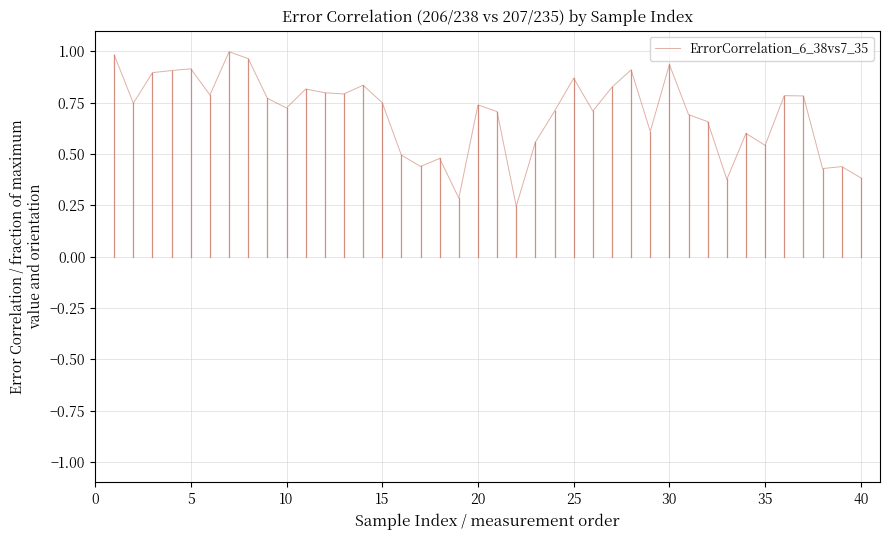

Is this an area chart (filled region under the line)?

No